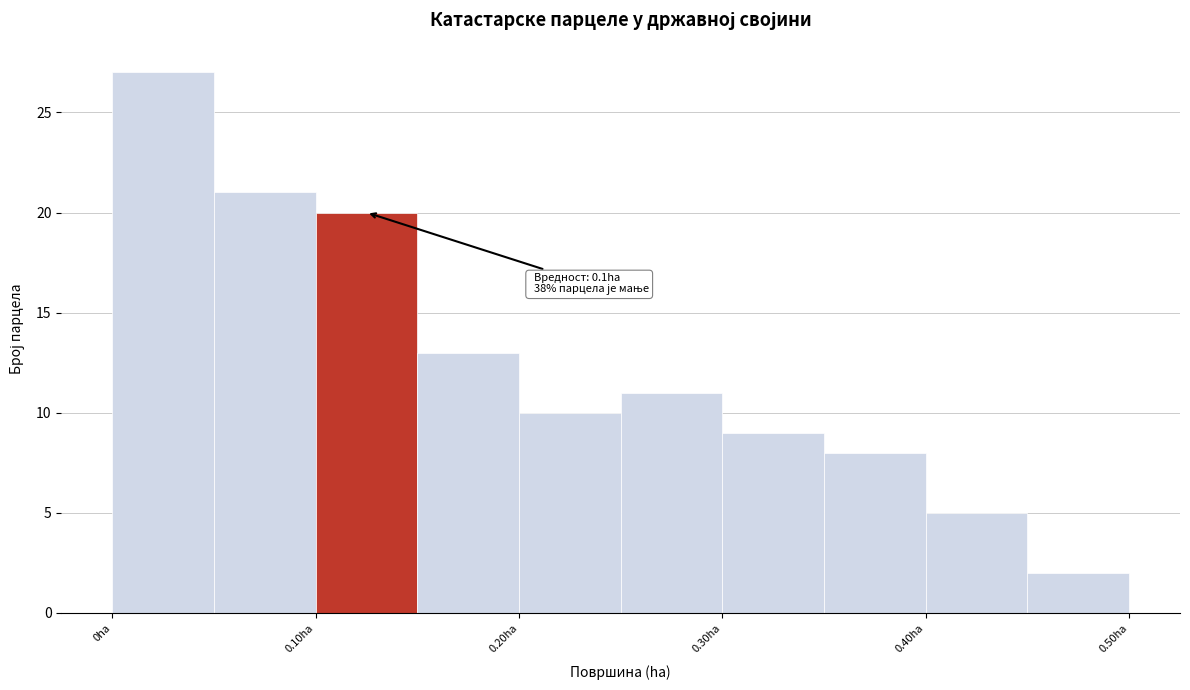

Which range on the x-axis has the tallest bar?

0.00 to 0.05